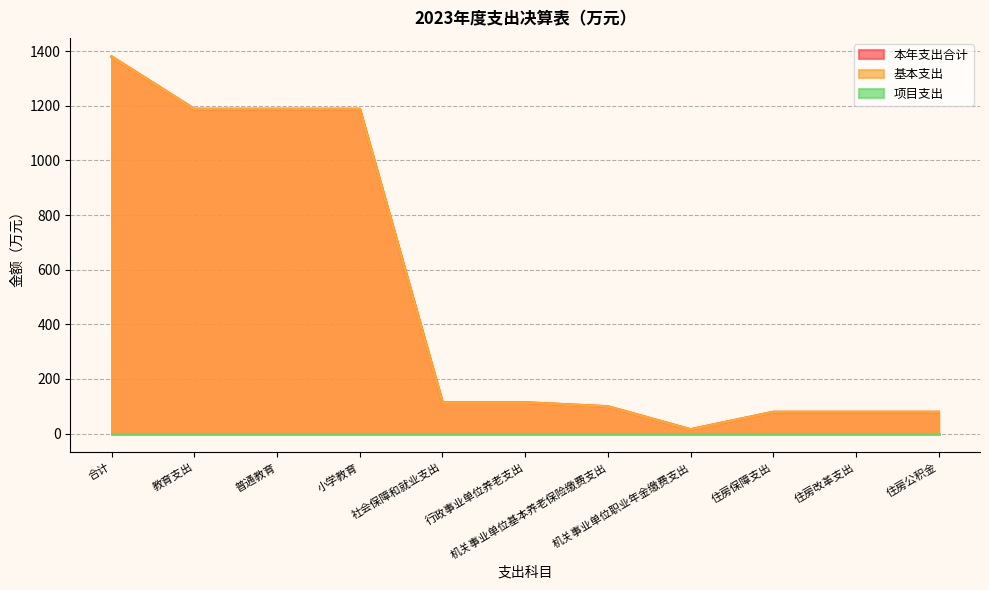

What is the value of the 基本支出 point at the 7th from the left?

98.7